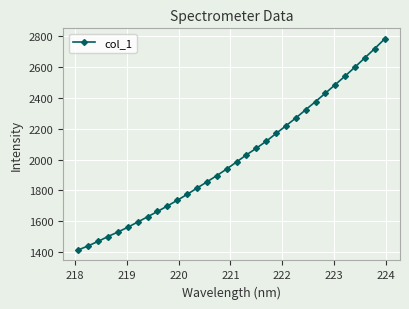

Does the chart have visible grid lines?

Yes